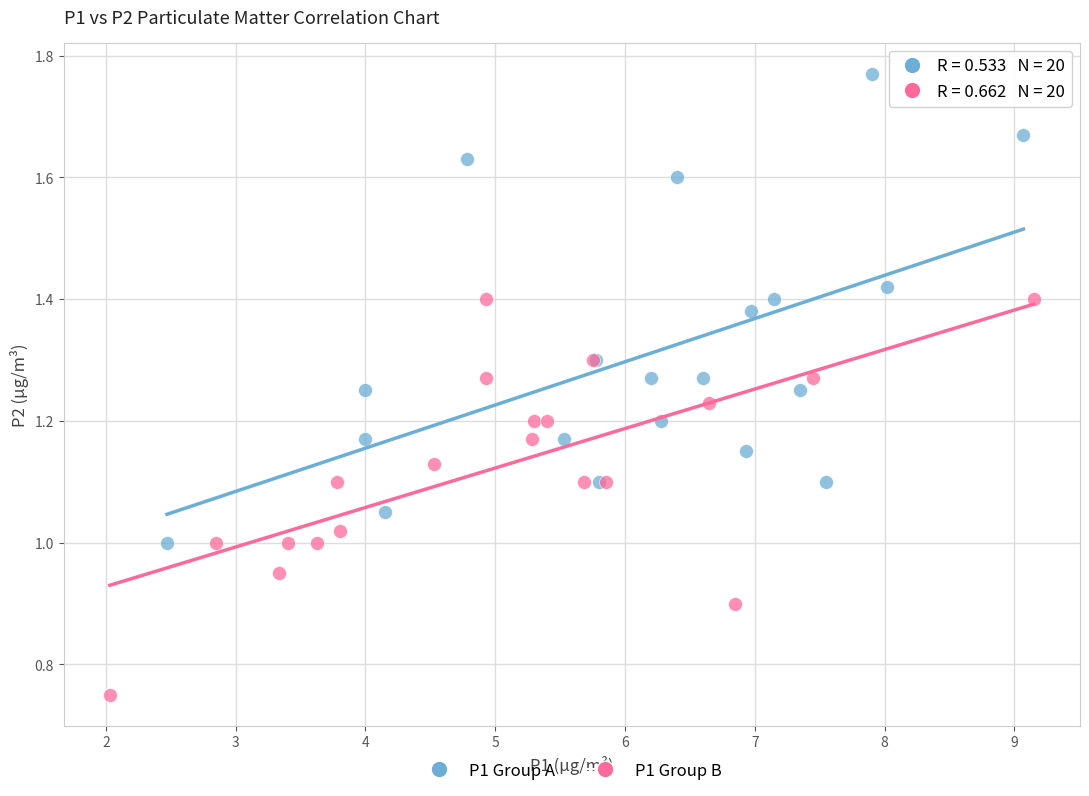

Which series contains the highest Y value?

P1 Group A